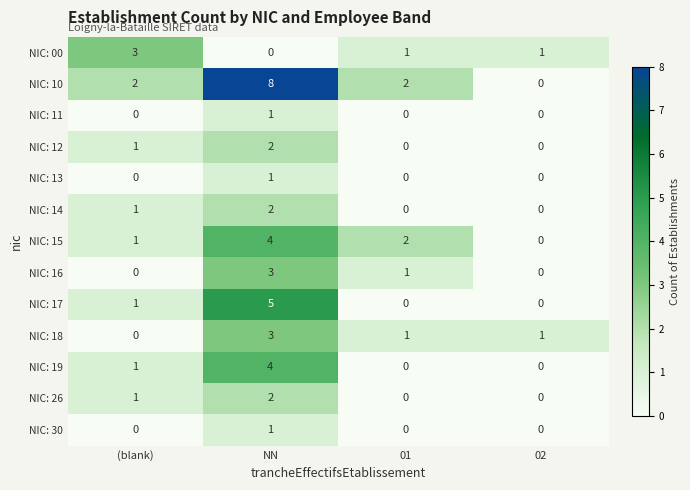

Where does the NIC: 15 series first go above 2?

NN